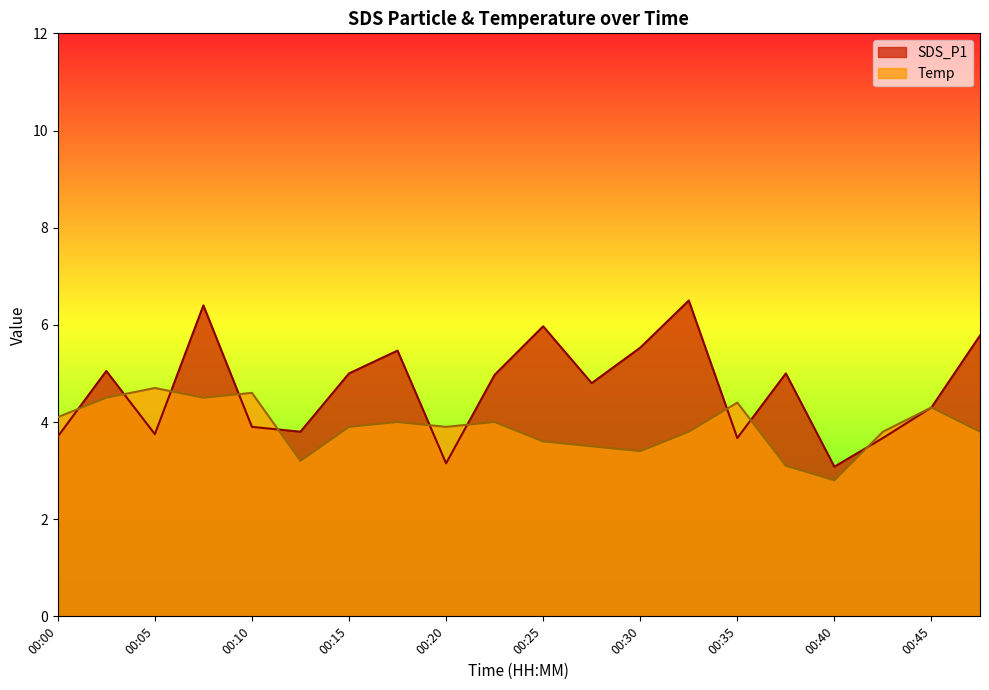

Read the Temp value at 00:47.

3.8